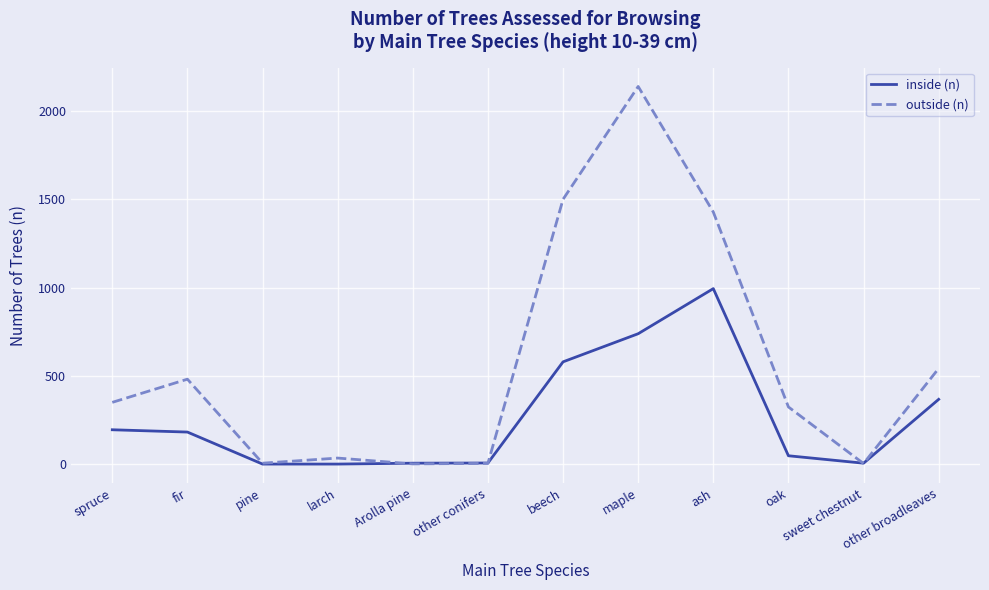

Is the value of inside (n) at larch greater than the value of outside (n) at larch?

No